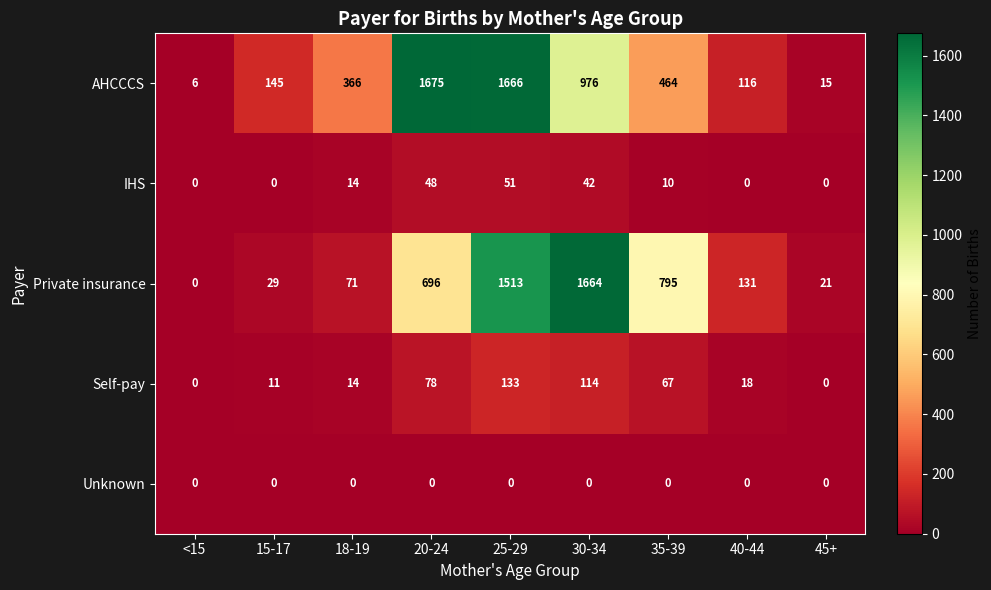

What is the difference between the highest and lowest values at 18-19?

366